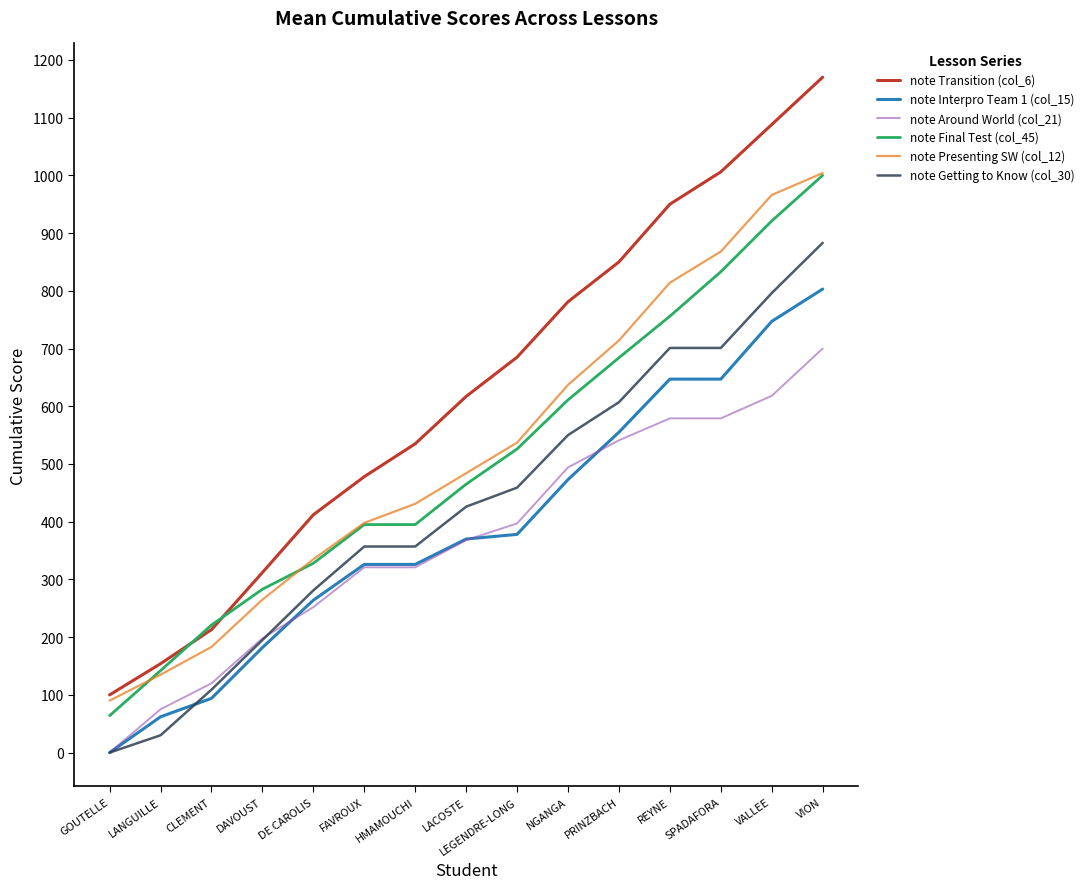

Rank the series at REYNE from lowest to highest value.

note Around World (col_21), note Interpro Team 1 (col_15), note Getting to Know (col_30), note Final Test (col_45), note Presenting SW (col_12), note Transition (col_6)